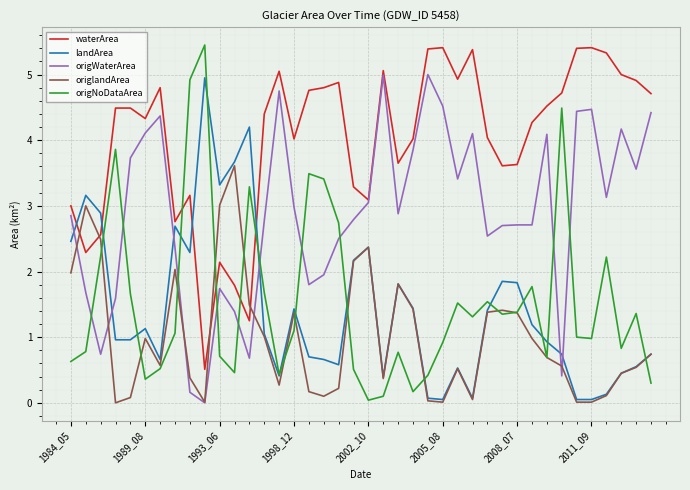

How many lines are shown in the chart?

5